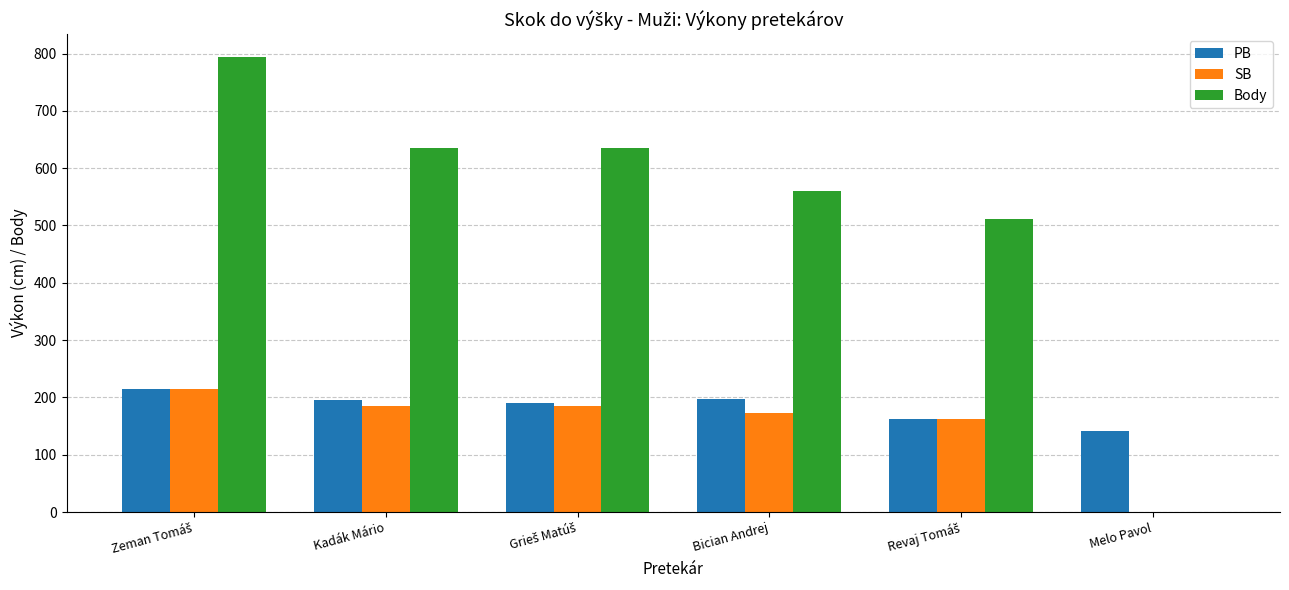

Which series has the largest total across all categories?

Body